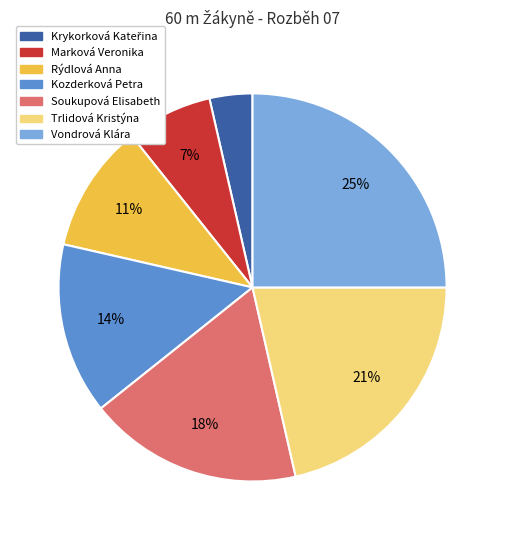

How many slices are in this pie chart?

7